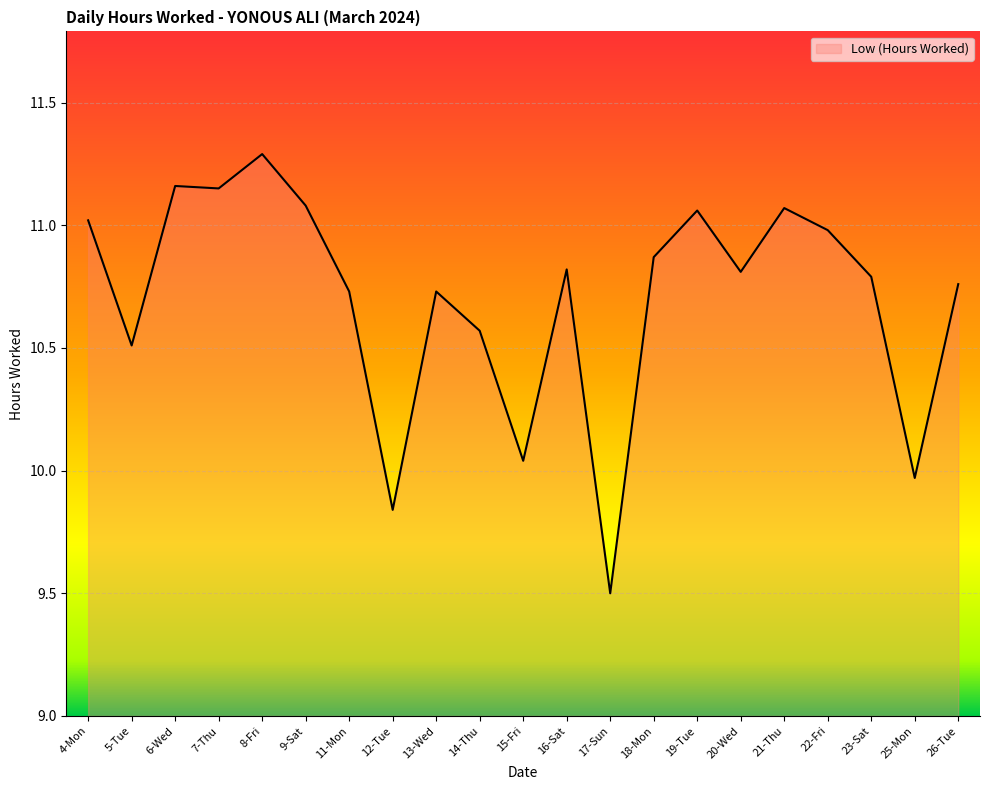

True or false: the data shows 16.4 at 22-Fri.

False